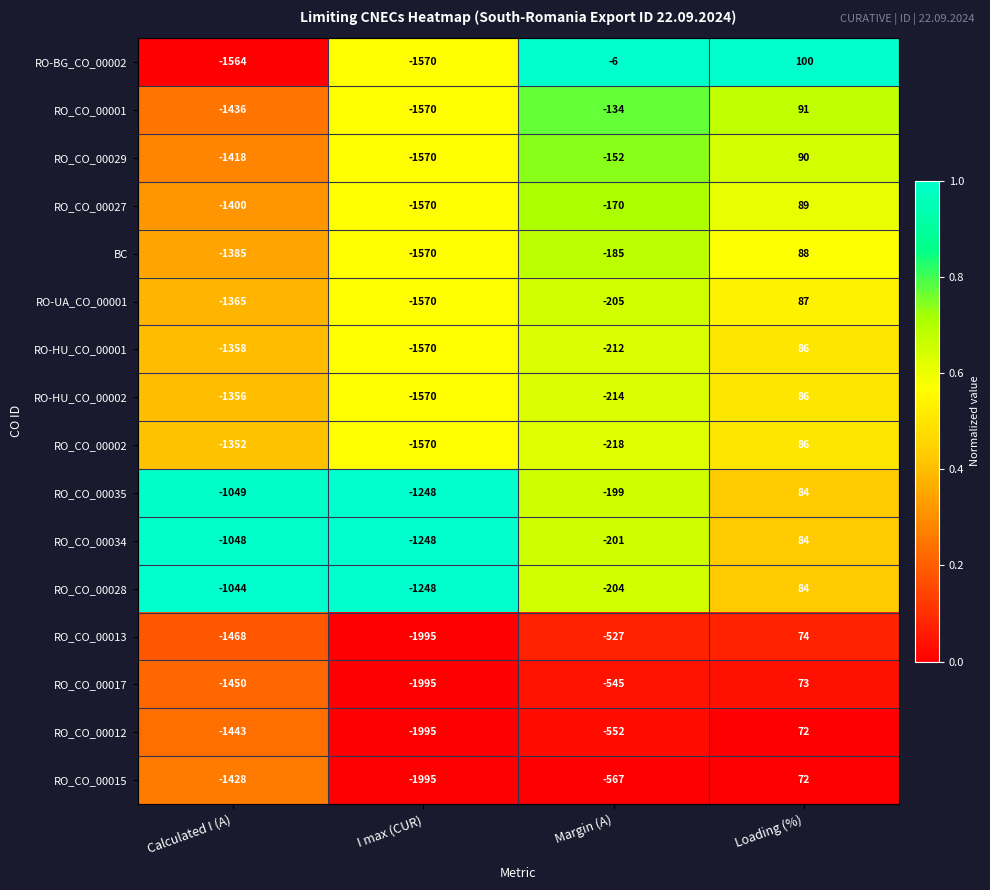

Where is RO_CO_00034 nearest to the value -582?

Margin (A)